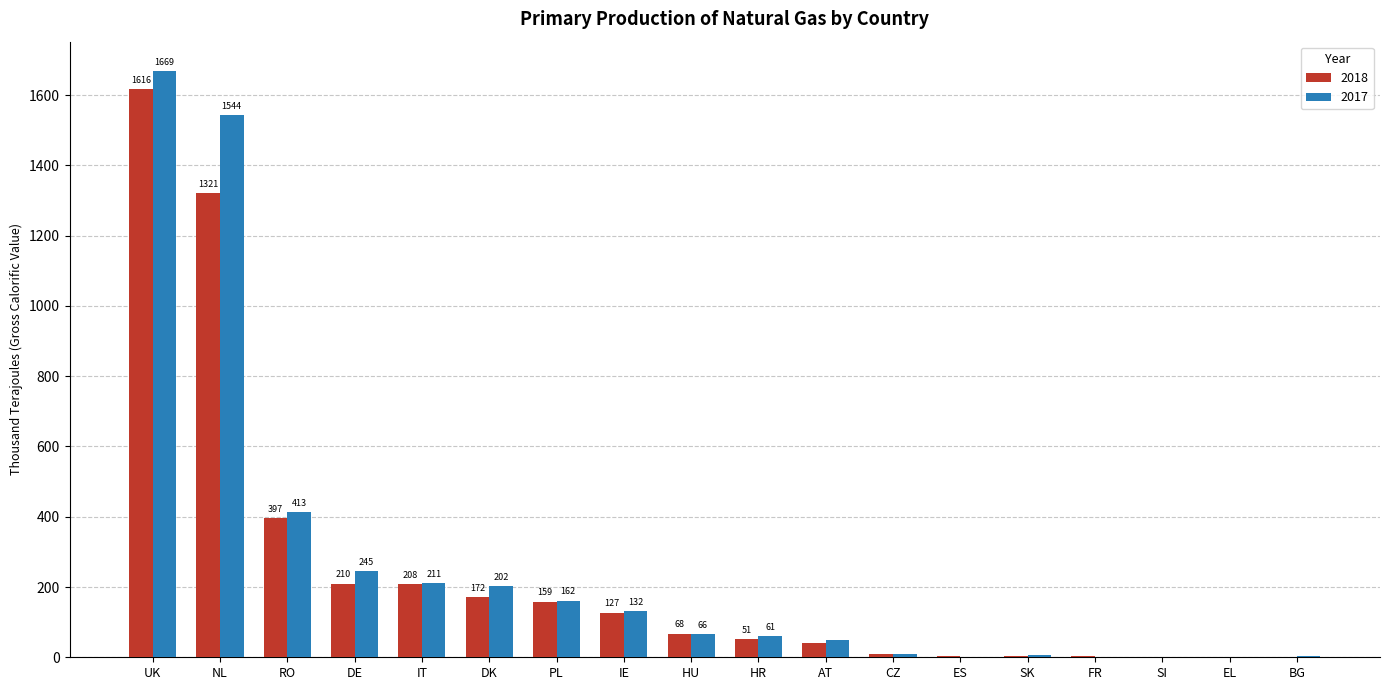

What value does the 2017 series have at UK?

1668.8